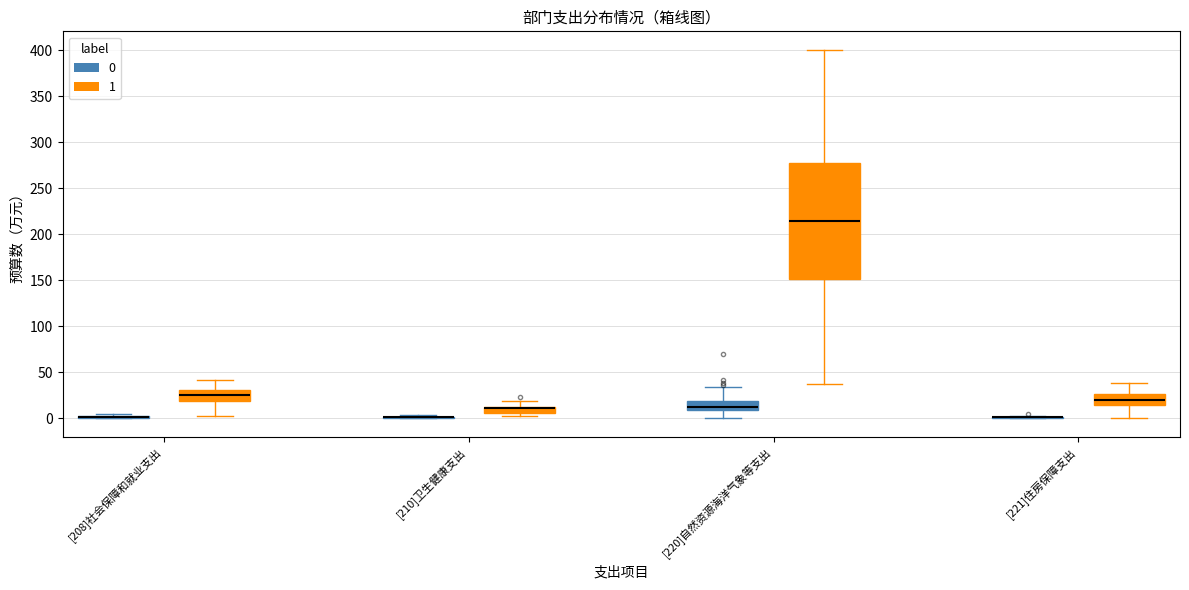

Which box is the tallest, from its lower edge to its upper edge?

[220]自然资源海洋气象等支出 (1)